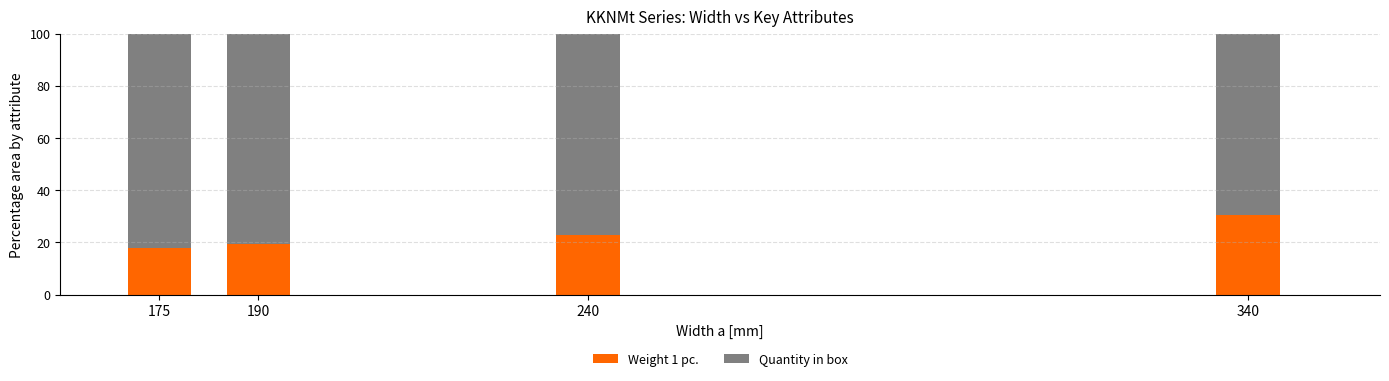

Which category has the highest value in the Weight 1 pc. series?

340